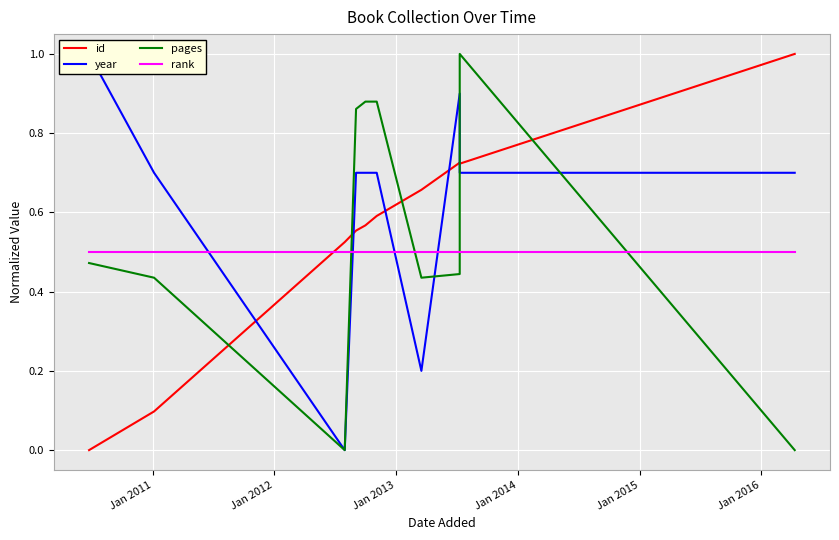

What is the total value across all series at Jan 2013?

2.6